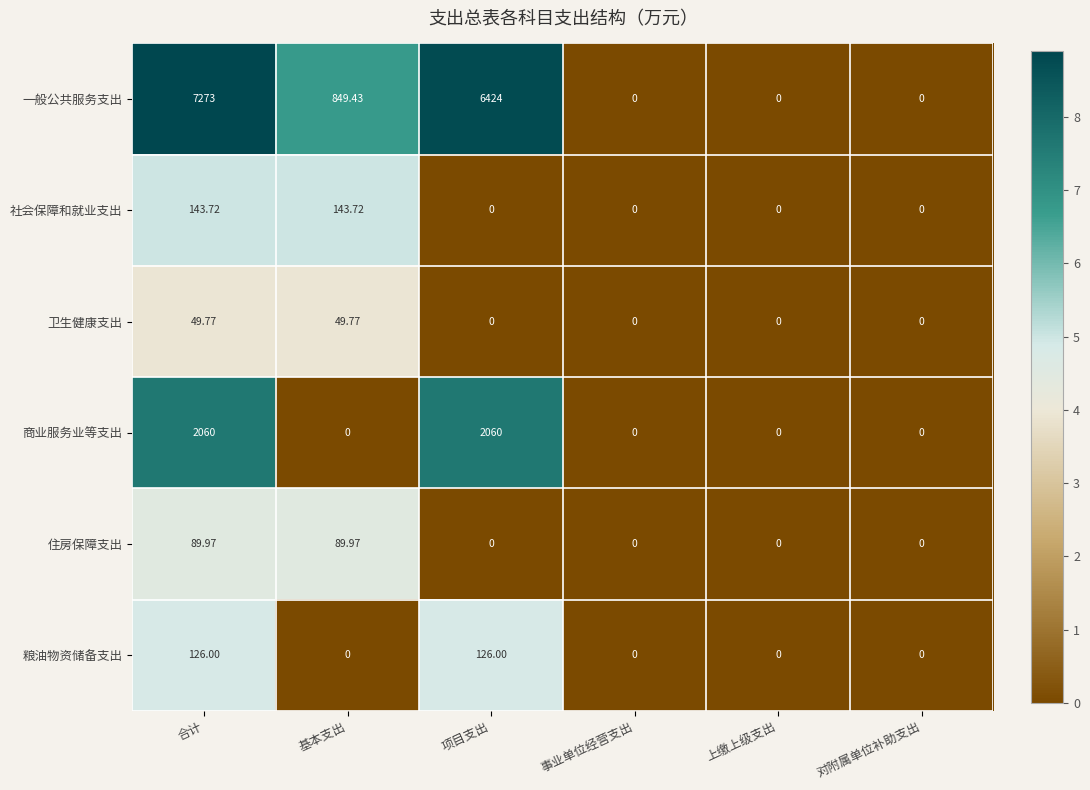

Rank the series by their maximum value, from highest to lowest.

一般公共服务支出, 商业服务业等支出, 社会保障和就业支出, 粮油物资储备支出, 住房保障支出, 卫生健康支出